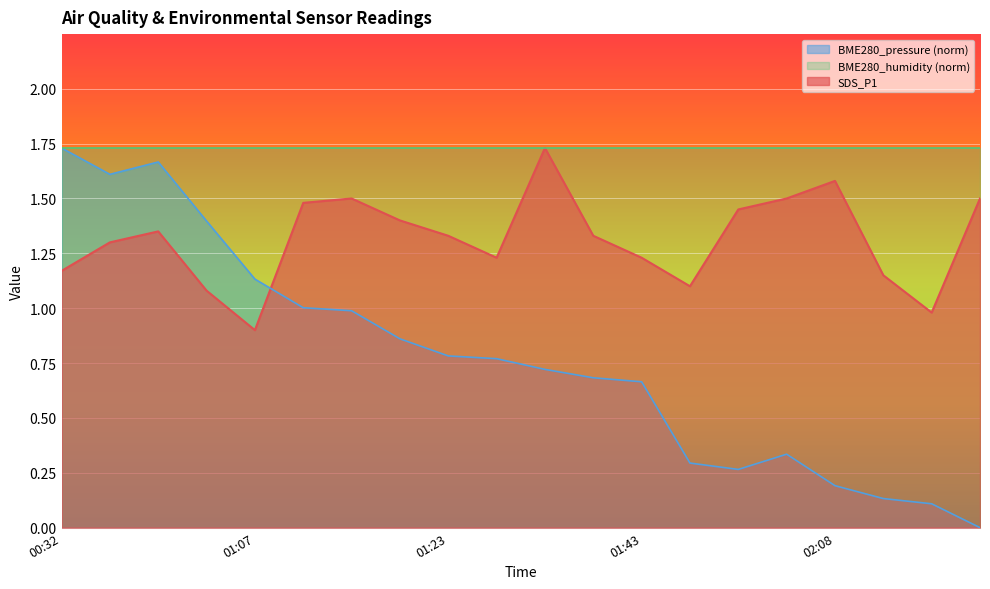

What is the average value of the BME280_pressure series?

0.8